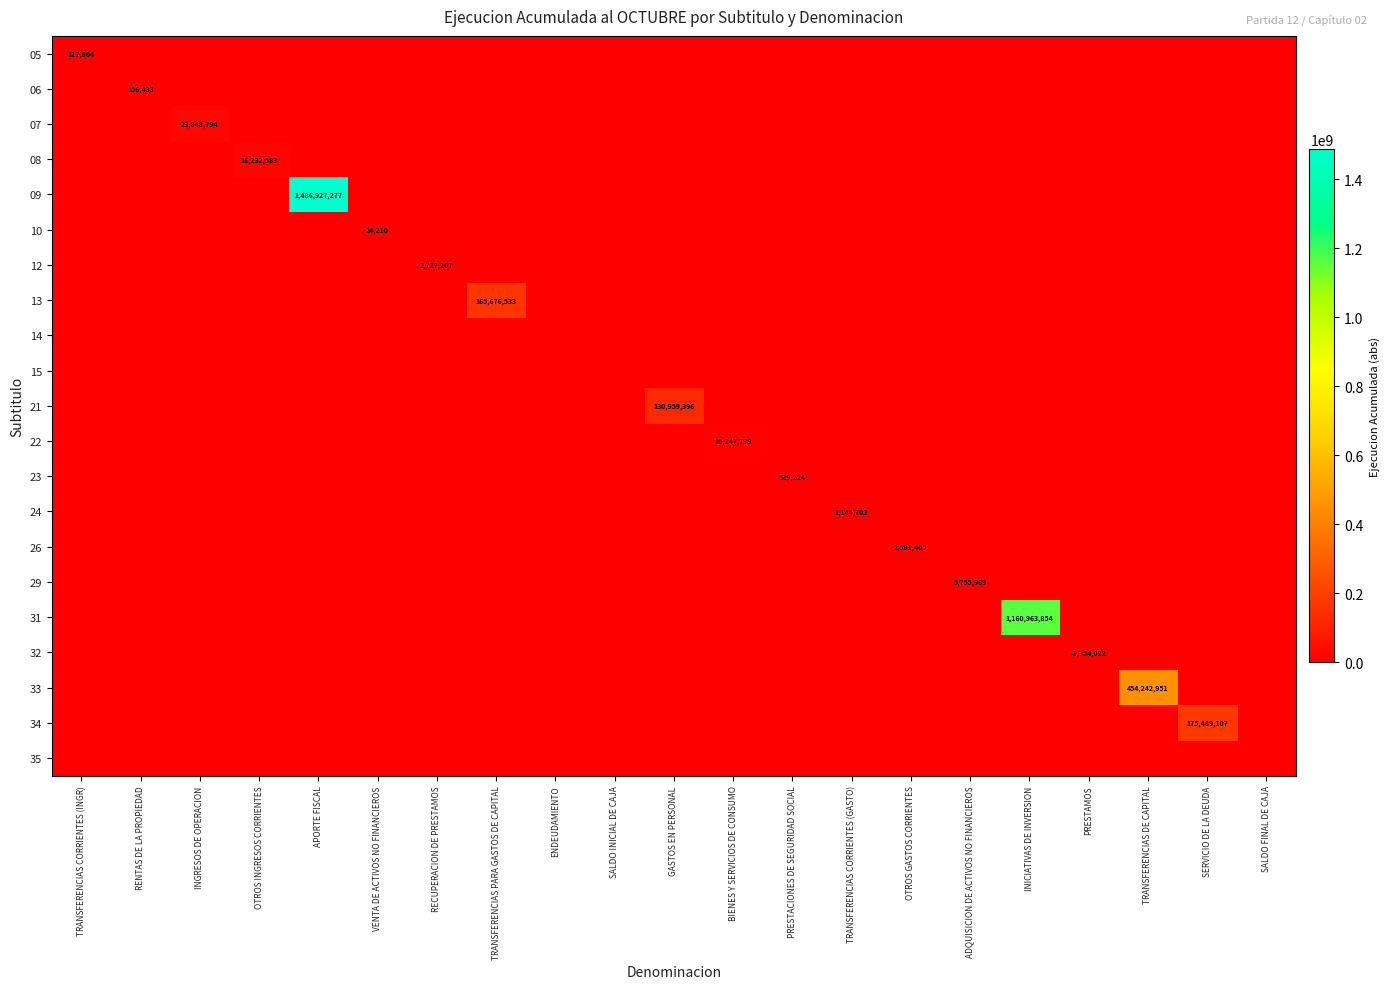

What is the total value across all series at SERVICIO DE LA DEUDA?

175489107